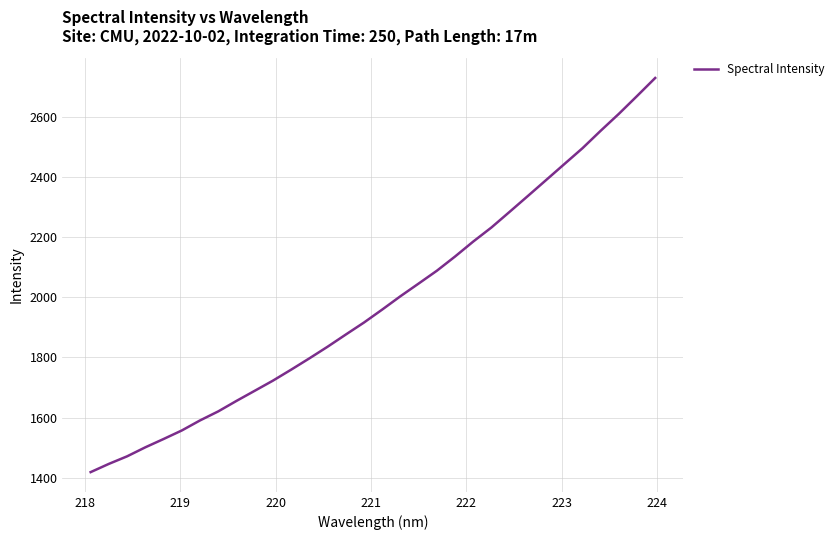

What is the difference between the maximum and minimum values?

1311.1